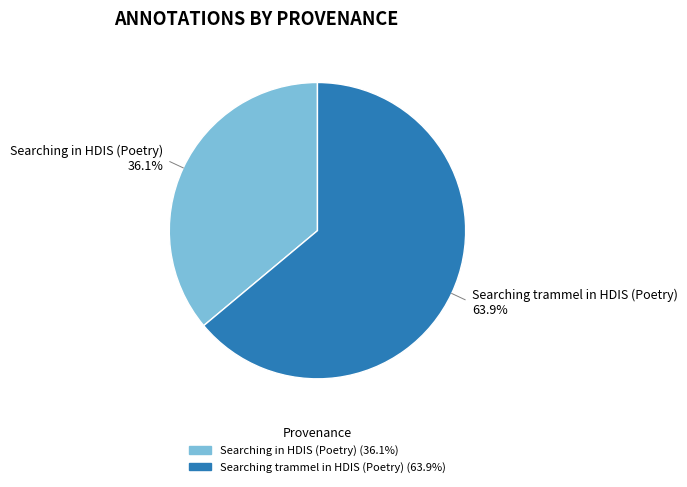

Count the number of slices in the pie.

2